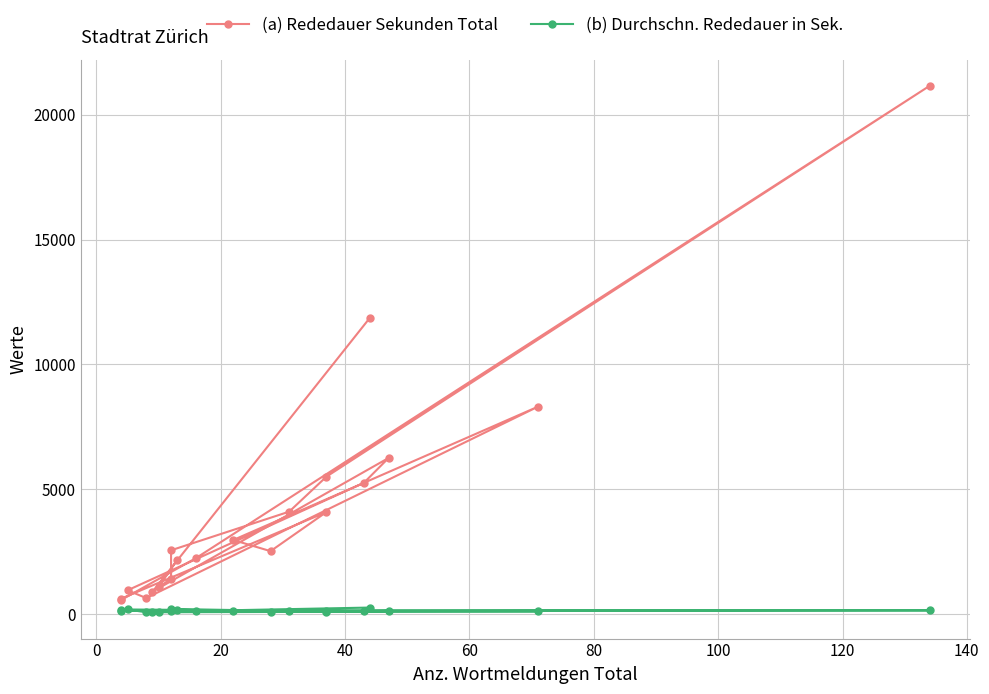

What is the sum of all (a) Rededauer Sekunden Total values?

85283